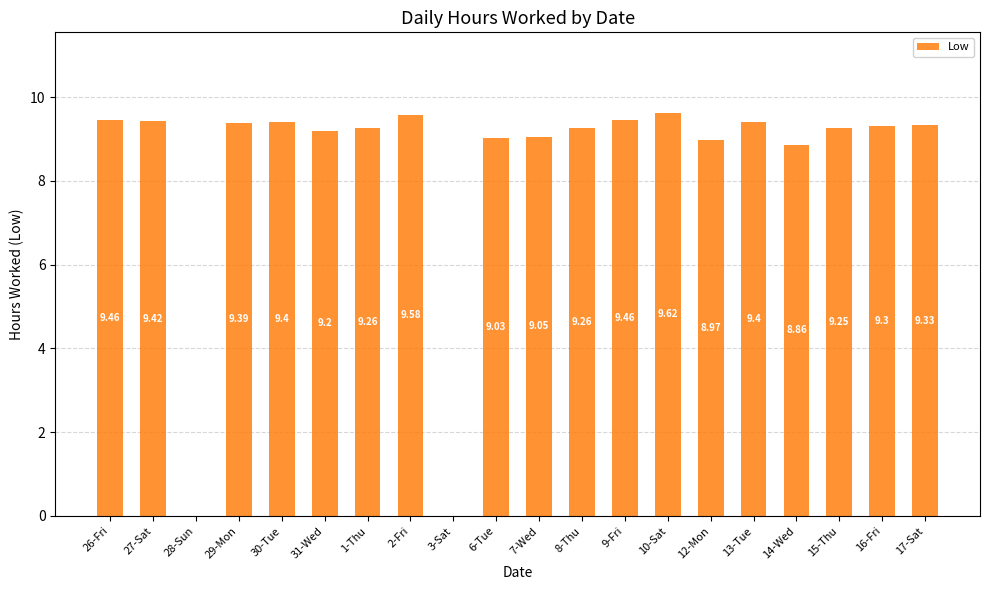

What is the change in value from 1-Thu to 9-Fri?

+0.2